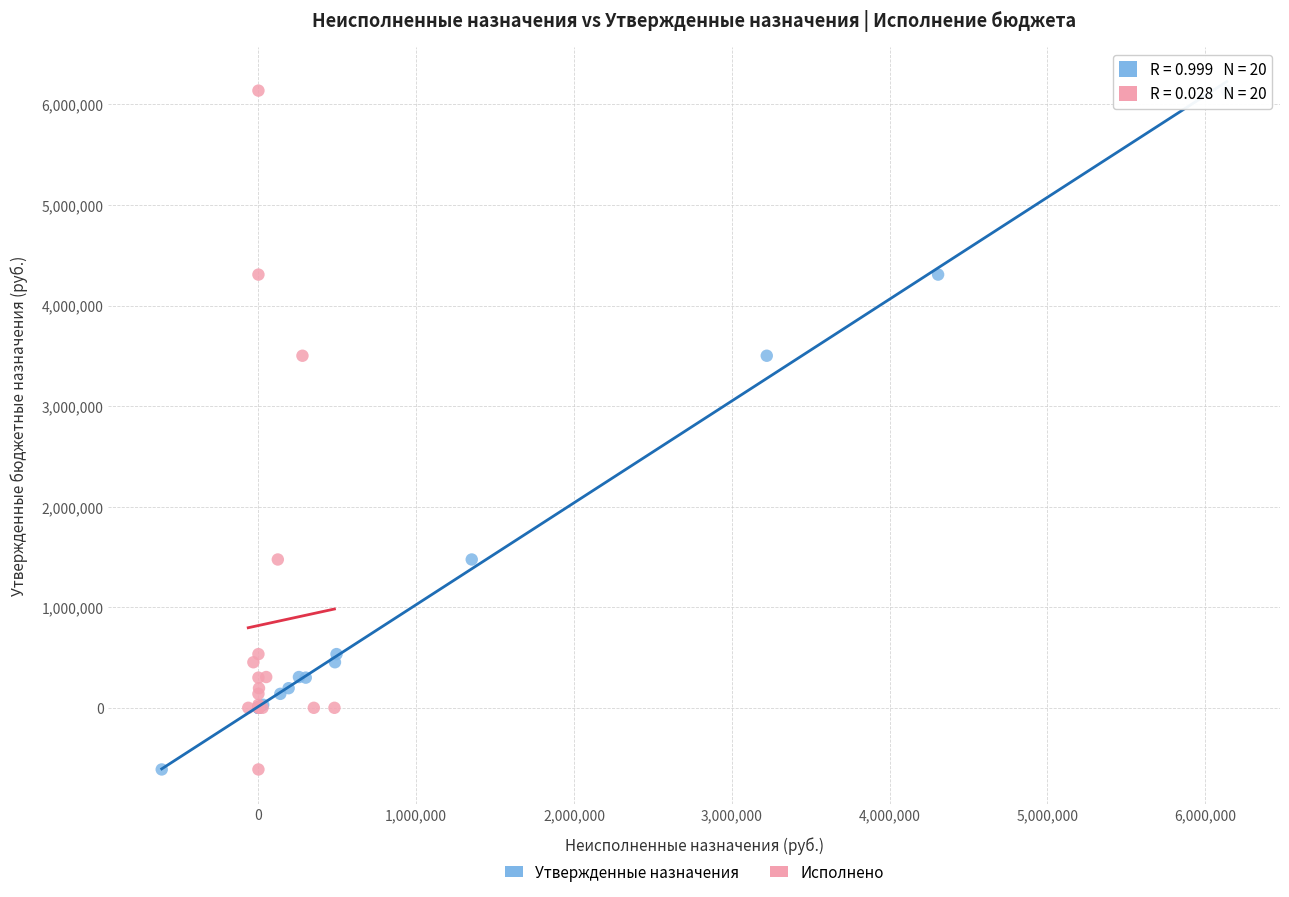

What are all the series names shown in the legend?

Утвержденные назначения, Исполнено